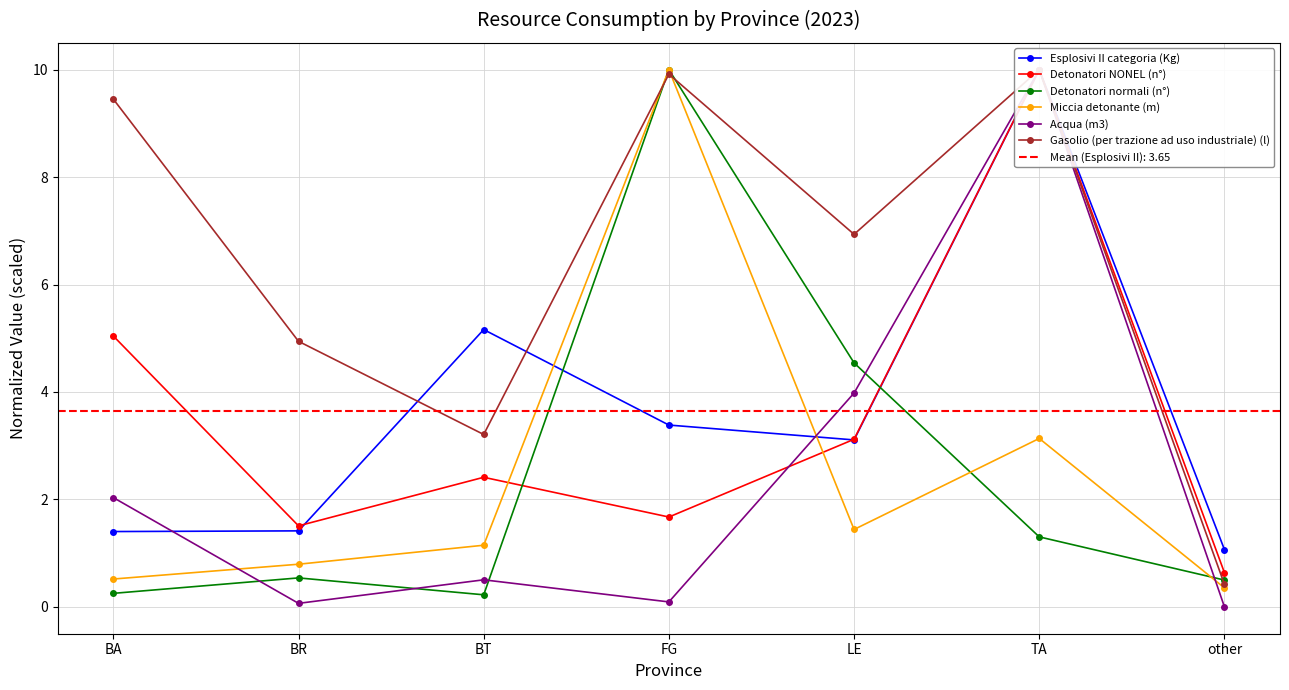

True or false: Esplosivi II categoria (Kg) has a value of 2.2 at BA.

False